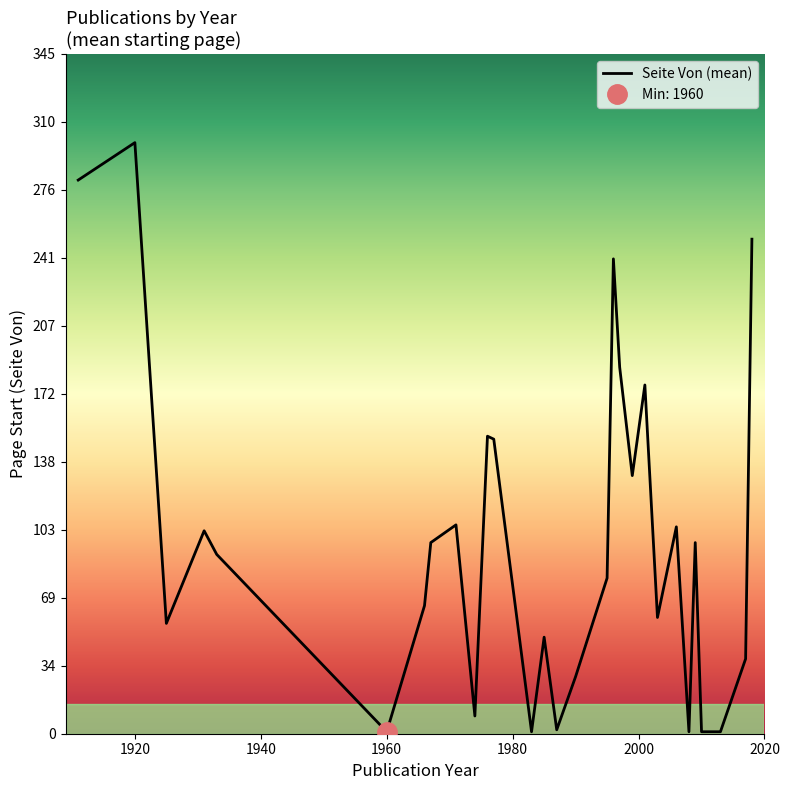

At which category does the chart reach its peak across all series?

1920